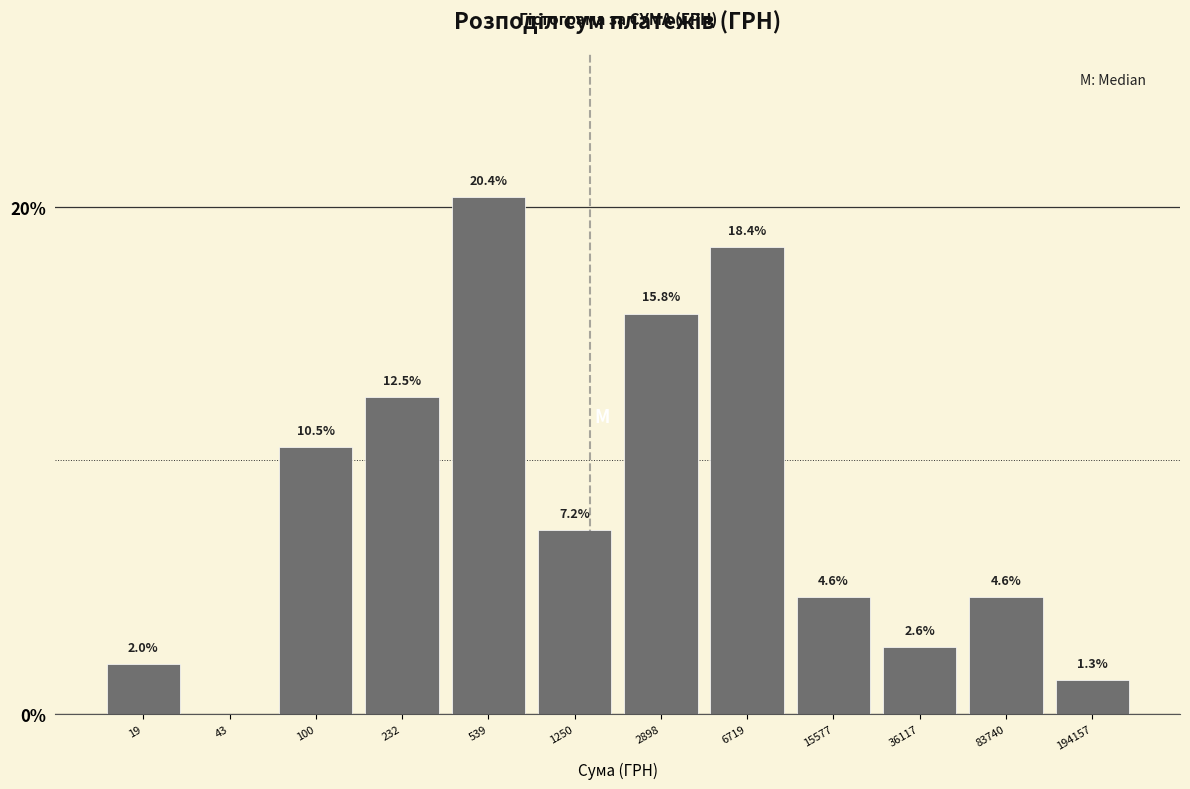

Reading left to right, extract all data points from this chart.

19=2.0	43=0.0	100=10.5	232=12.5	539=20.4	1250=7.2	2898=15.8	6719=18.4	15577=4.6	36117=2.6	83740=4.6	194157=1.3